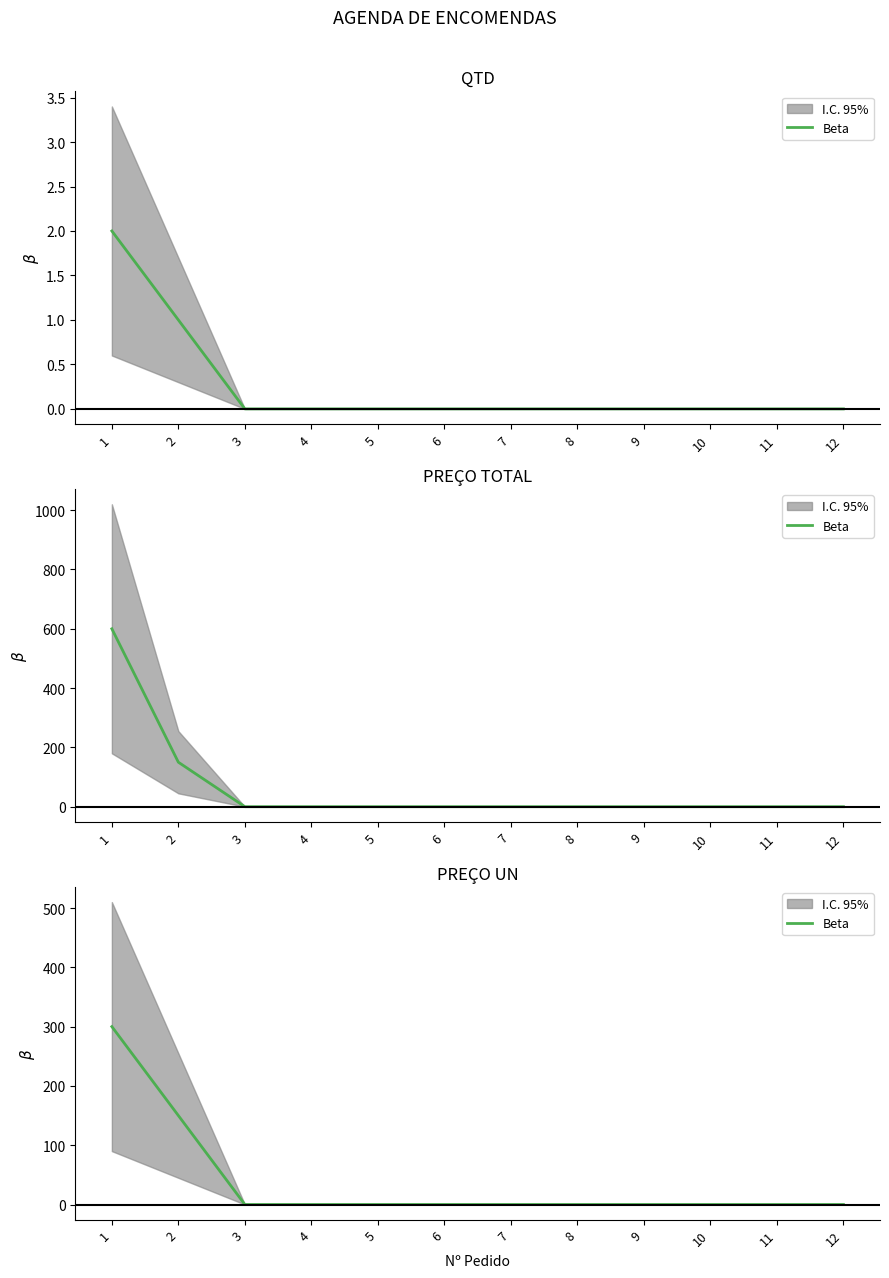

True or false: the data shows 150 at 2.

True